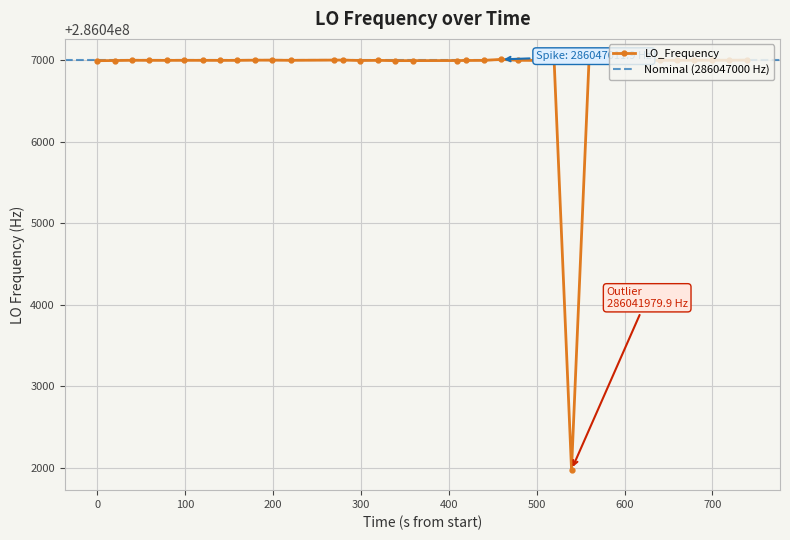

What is the value of the LO_Frequency point at the 9th from the left?

286047000.1